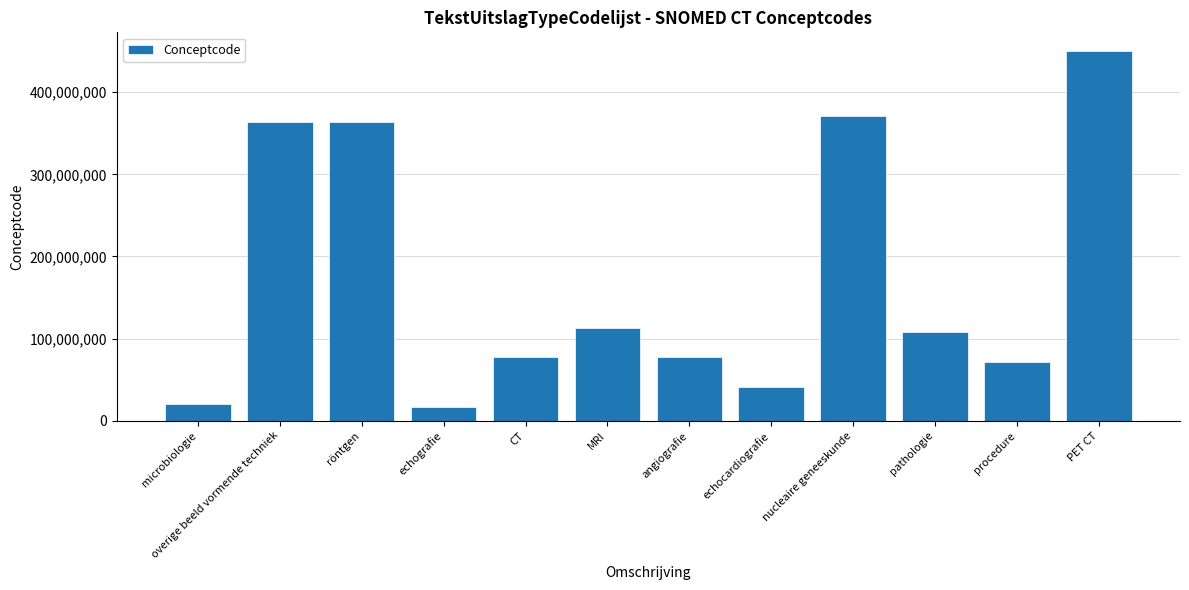

Which has a higher value, PET CT or CT?

PET CT